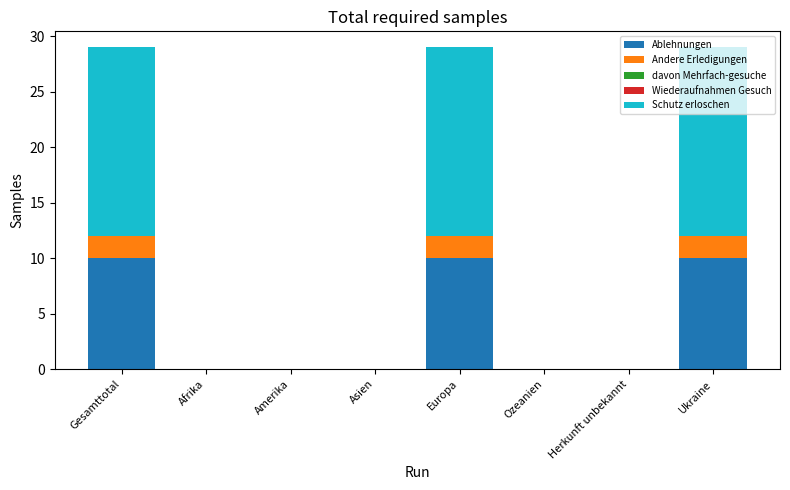

True or false: Ablehnungen has a value of 6 at Afrika.

False